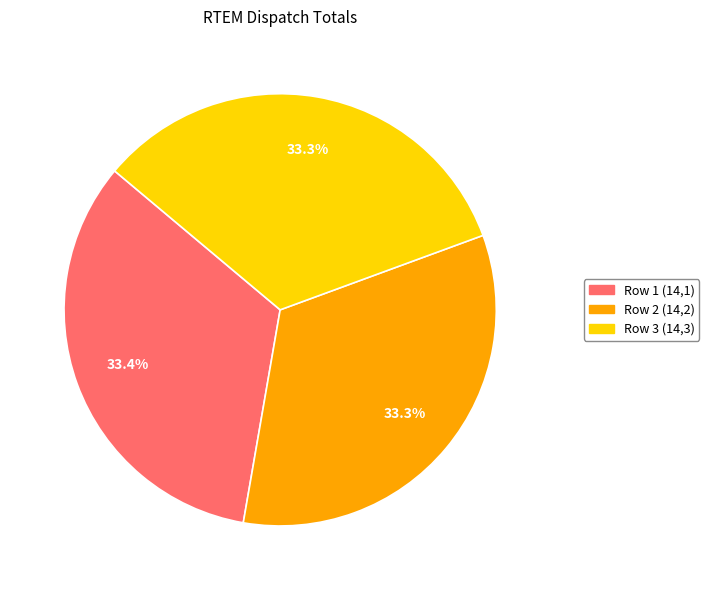

How many slices are in this pie chart?

3